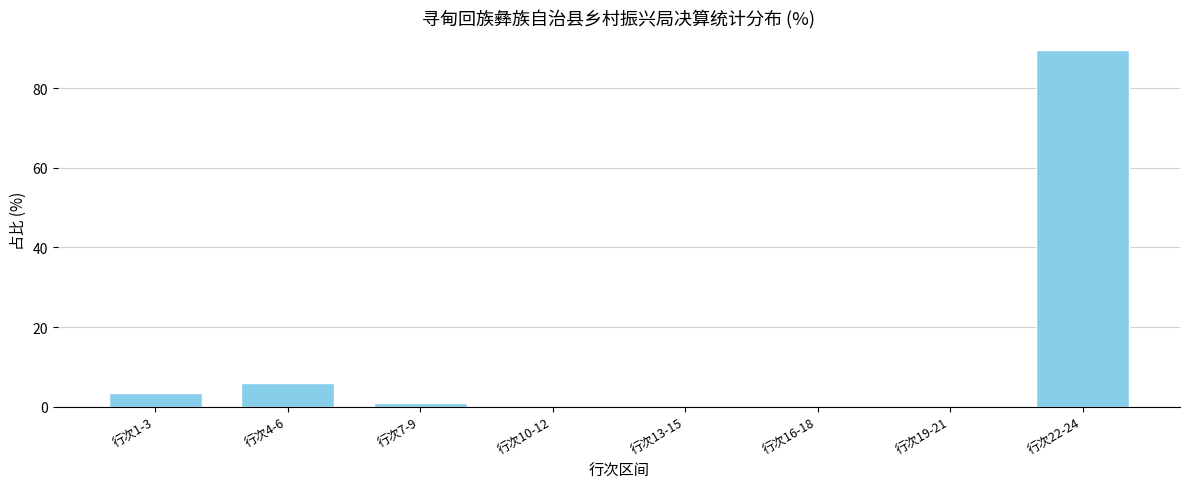

Which label corresponds to the largest value in the chart?

行次22-24